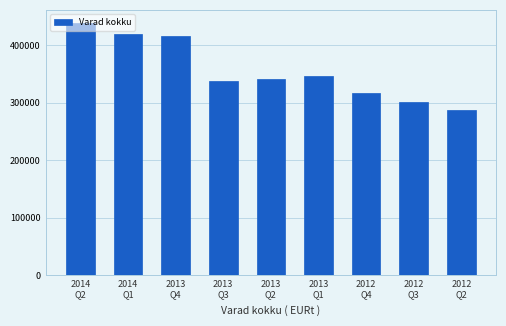

What is the value of the 8th bar from the left?

300319.7